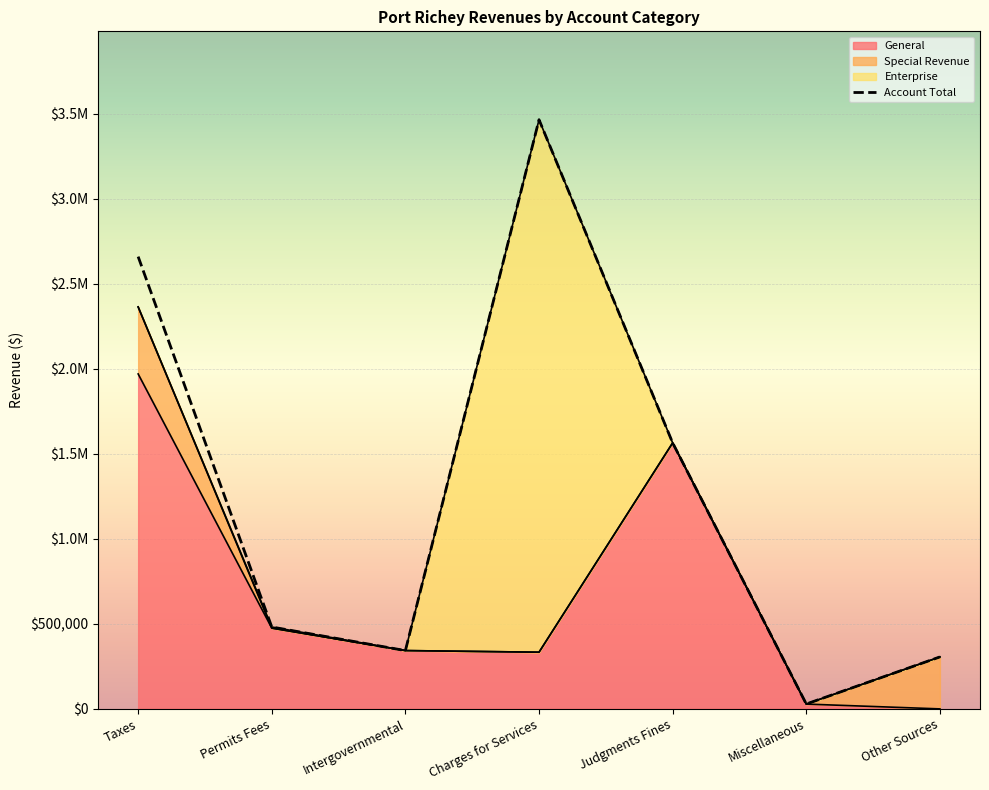

What is the total value across all series at Miscellaneous?

57045